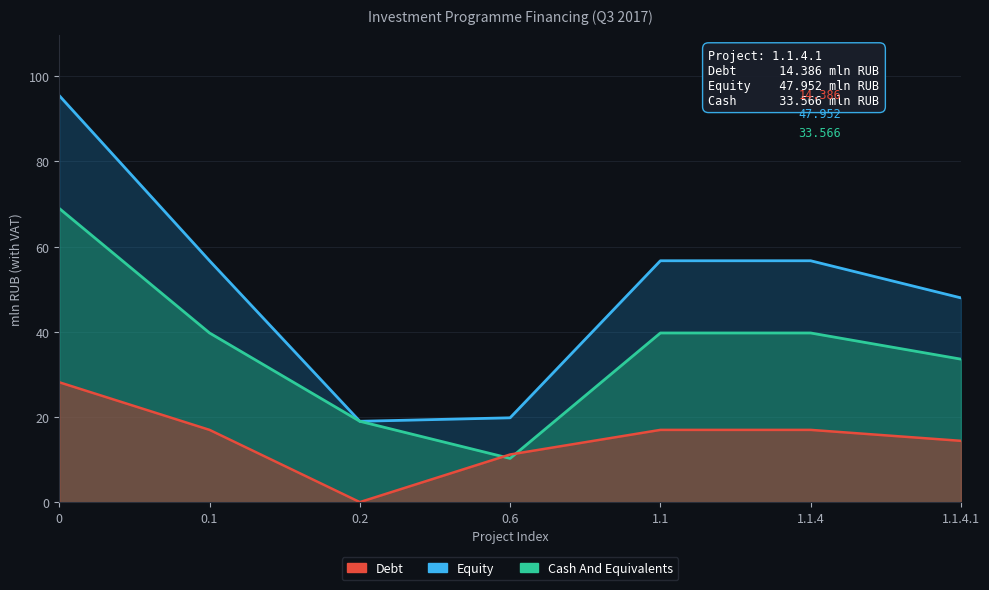

What is the label of the 3rd point from the right?

1.1